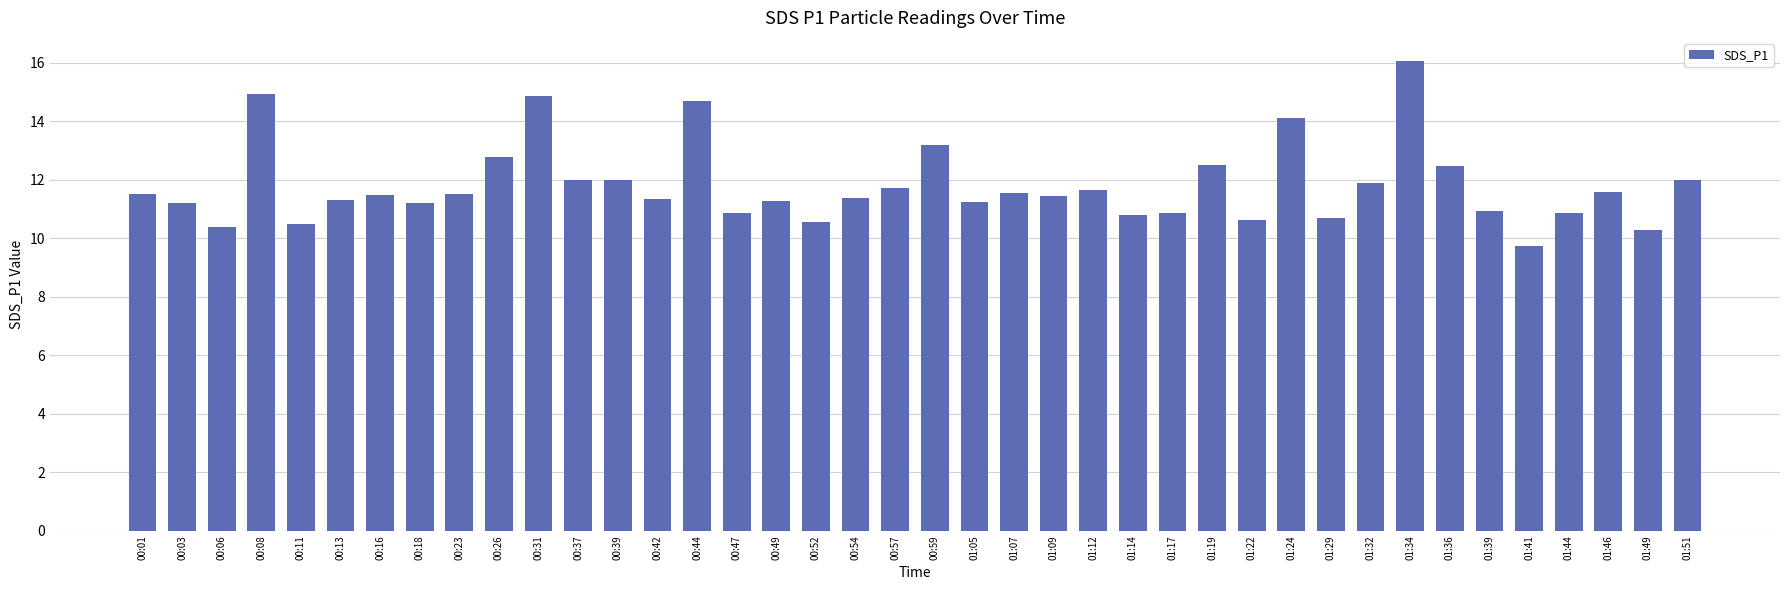

True or false: the data shows 2.4 at 00:42.

False